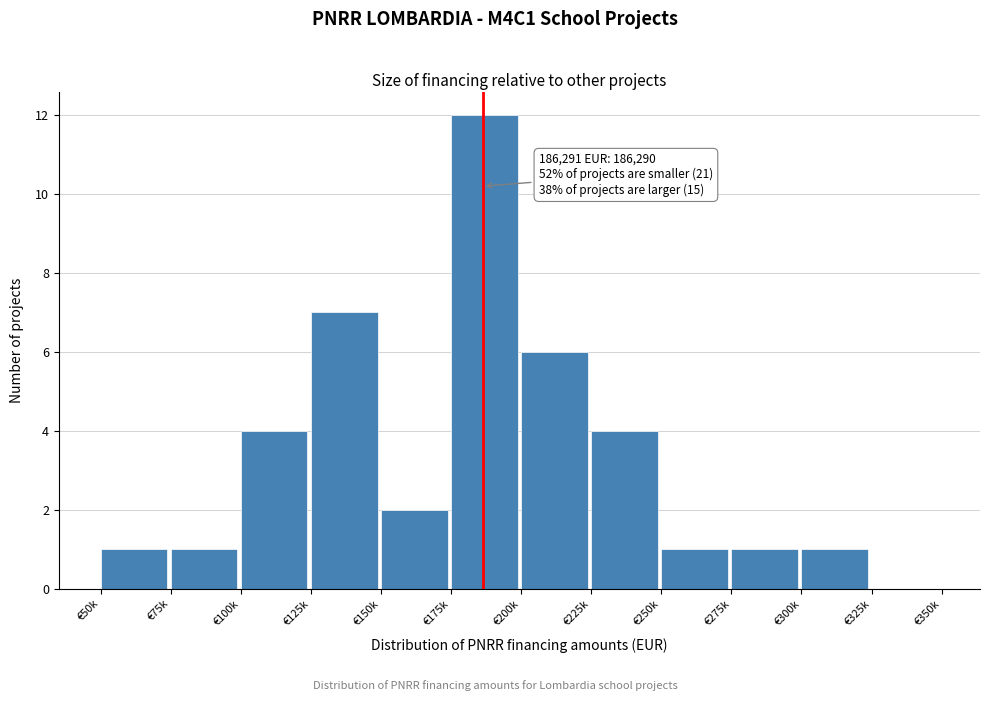

Reading left to right, list all the values displayed in this chart.

€50k=1	€75k=1	€100k=4	€125k=7	€150k=2	€175k=12	€200k=6	€225k=4	€250k=1	€275k=1	€300k=1	€325k=0